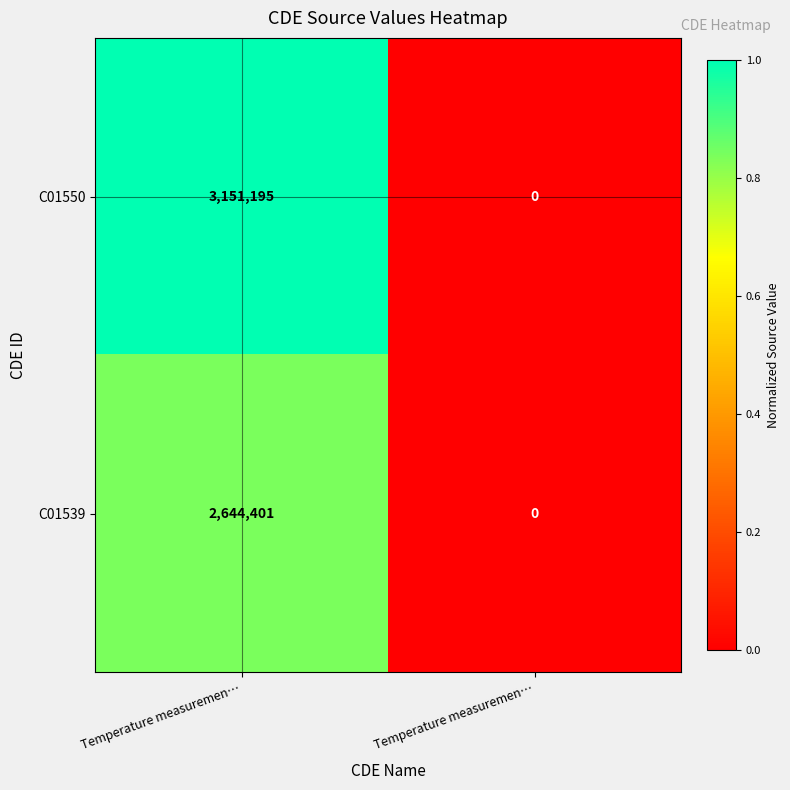

How many positive values does the C01539 series have?

1